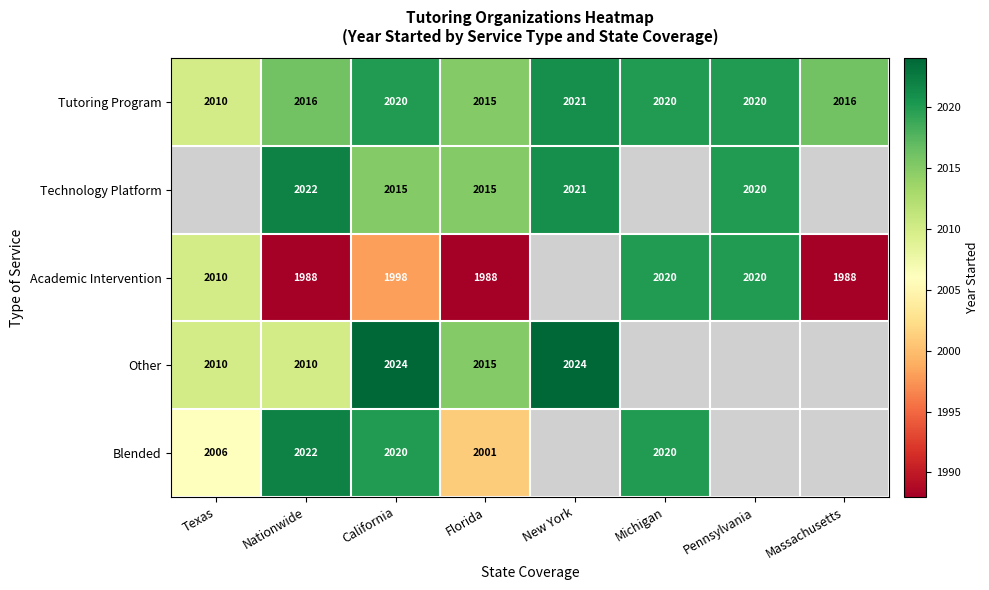

What is the sum of the Academic Intervention values at Florida and Massachusetts?

3976